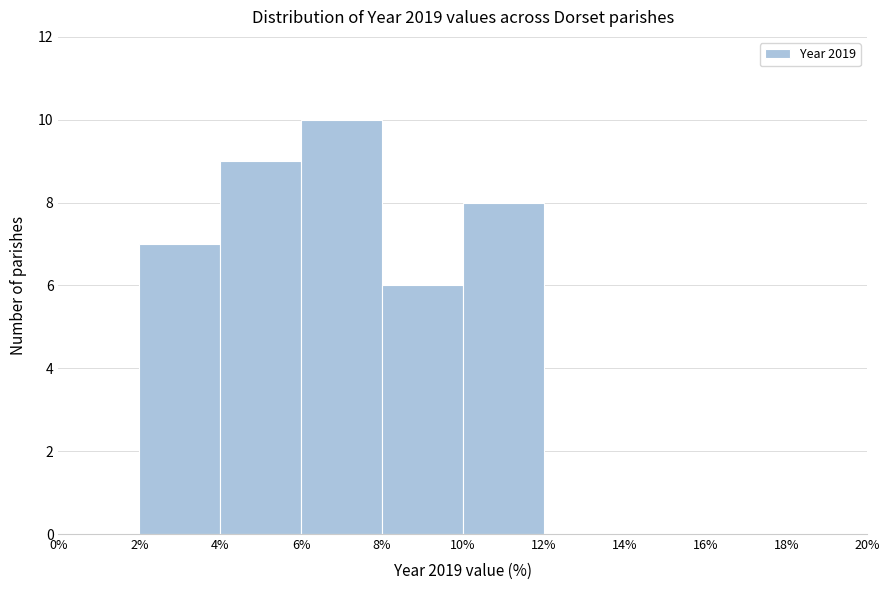

Reading left to right, transcribe this chart: for each bar, give the range it covers on the x-axis and its height. The values are not printed on the chart, so give them approximately, as read against the axis.

0% to 2%: 0
2% to 4%: 7
4% to 6%: 9
6% to 8%: 10
8% to 10%: 6
10% to 12%: 8
12% to 14%: 0
14% to 16%: 0
16% to 18%: 0
18% to 20%: 0